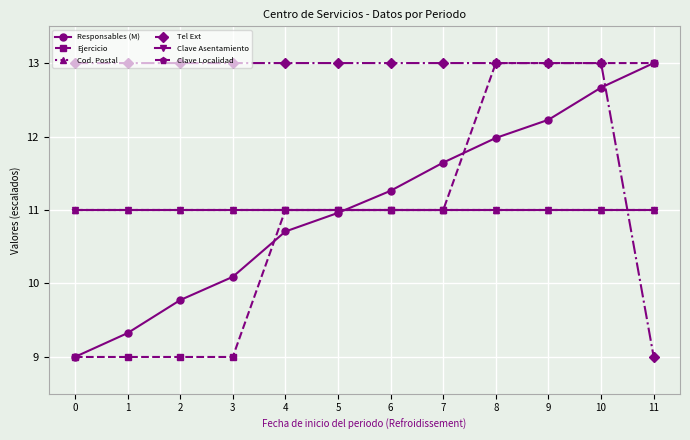

Does the chart have visible grid lines?

Yes